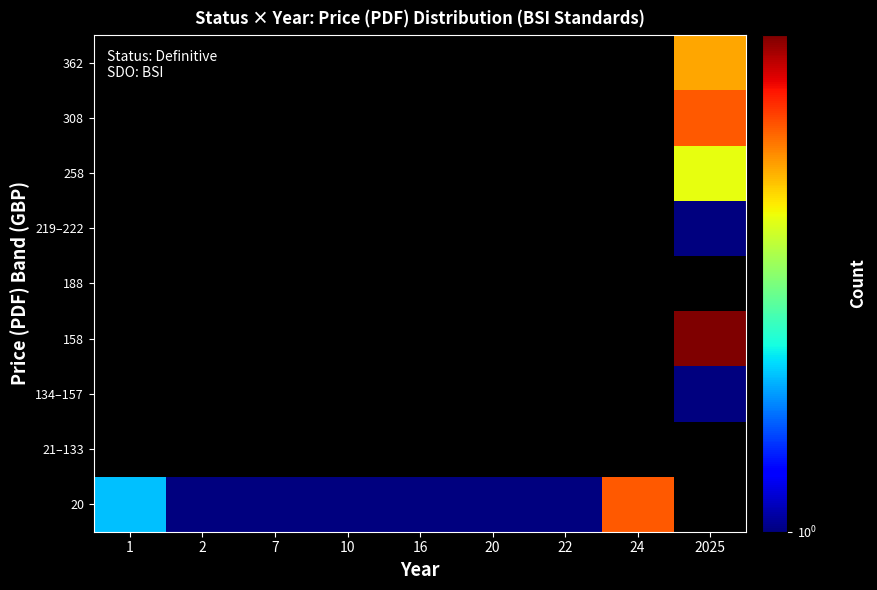

Where is 20 nearest to the value 3?

1